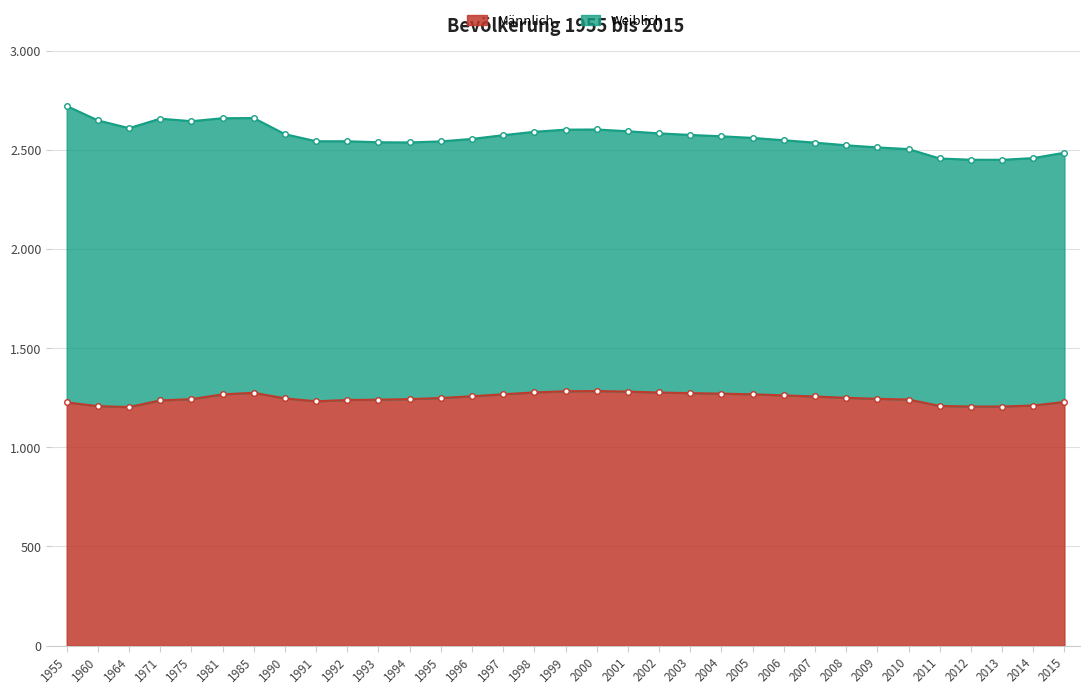

The chart shows a value of 793965 at 1993. True or false?

False